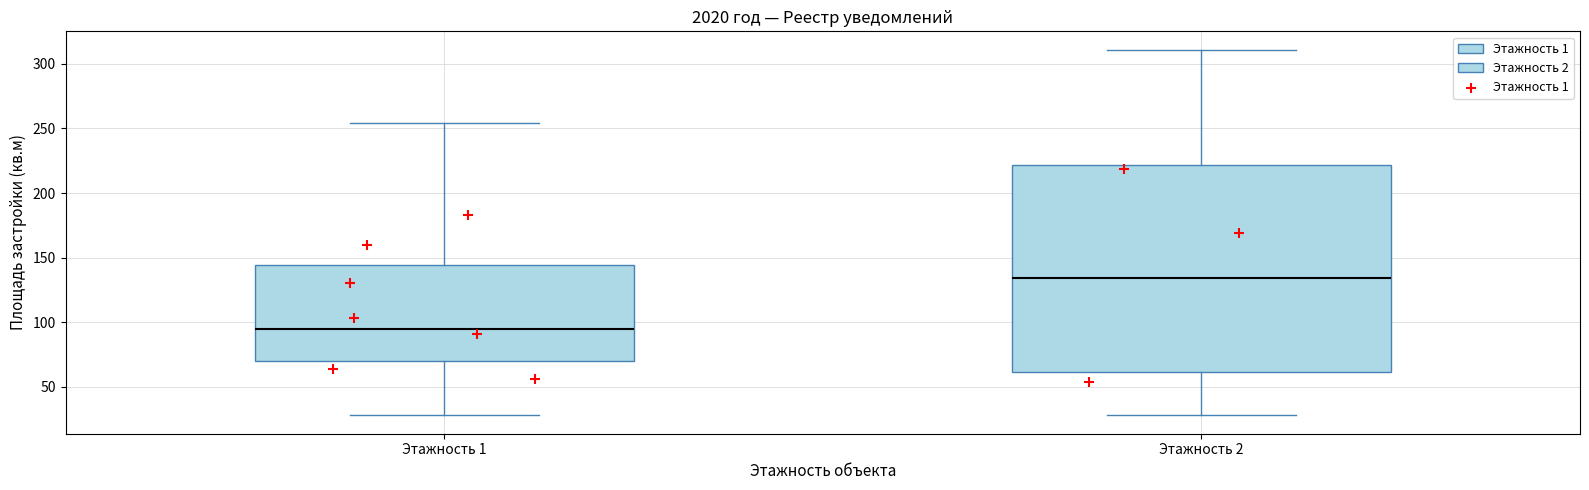

Reading left to right, read every box against the y-axis: the position of its median line, the range the box covers, and the ends of its whiskers. The values are not printed on the chart, so give them approximately, as read against the axis.

Этажность 1: median 95, box 70 to 145, whiskers 30 to 255
Этажность 2: median 135, box 60 to 220, whiskers 30 to 310